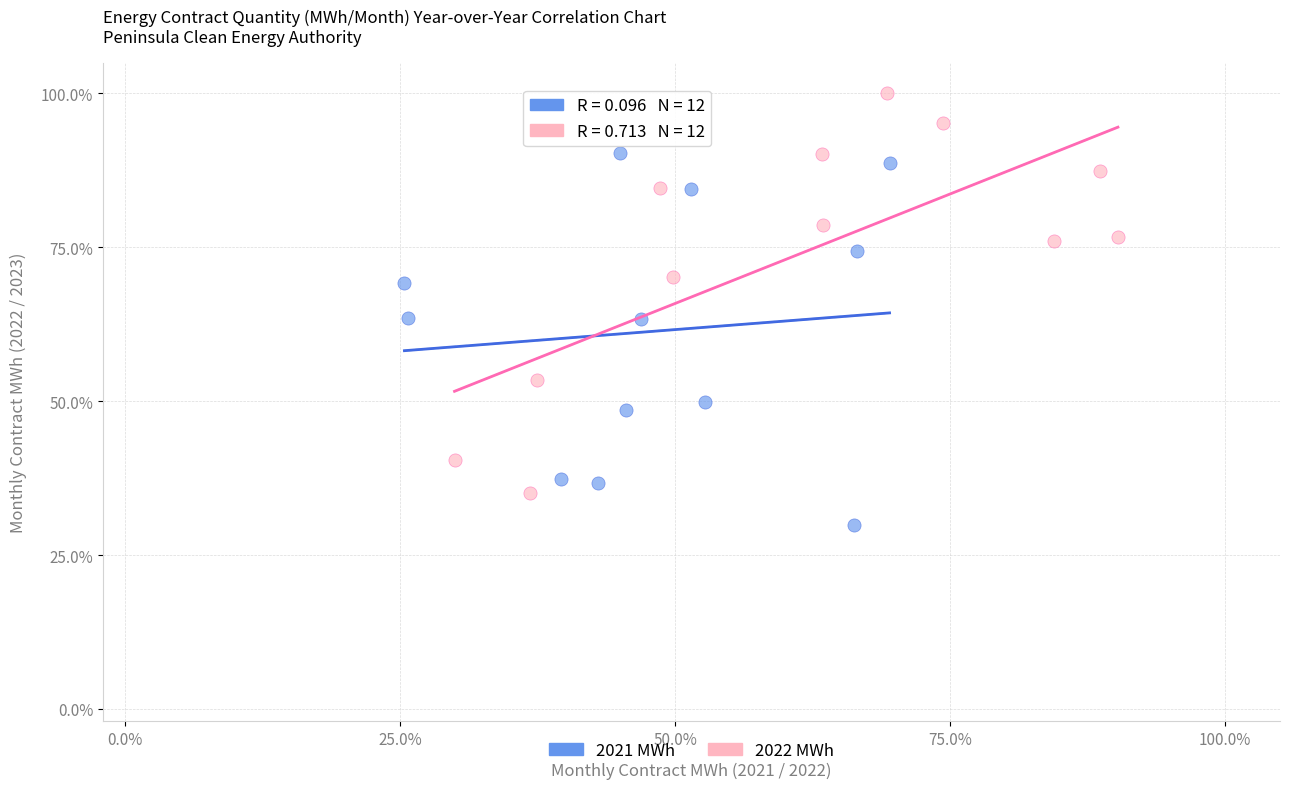

Which series contains the highest Y value?

2022 MWh